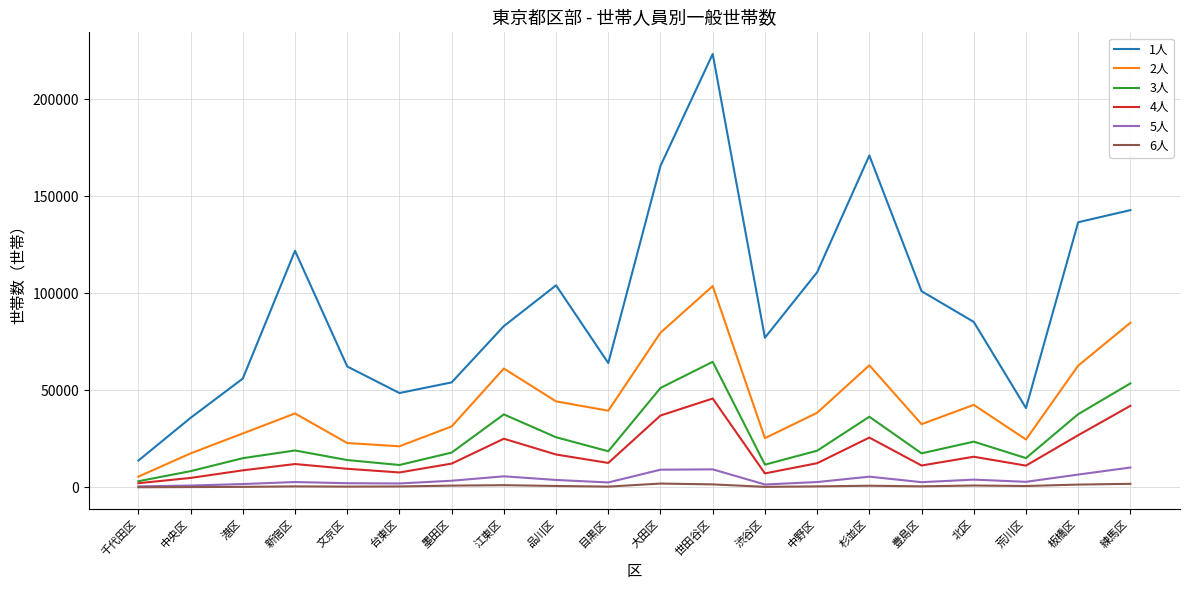

True or false: 1人 and 5人 intersect in this chart.

False